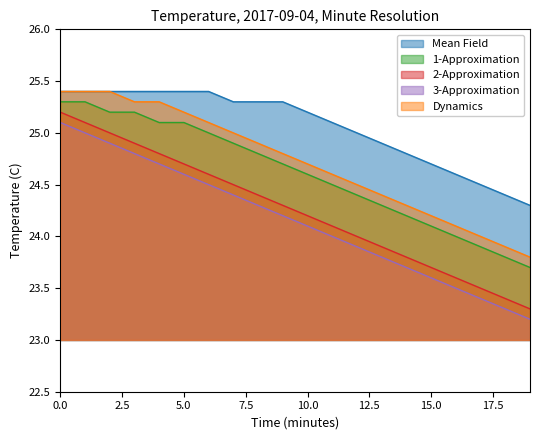

The value of Mean Field at 6 is 15.3. True or false?

False